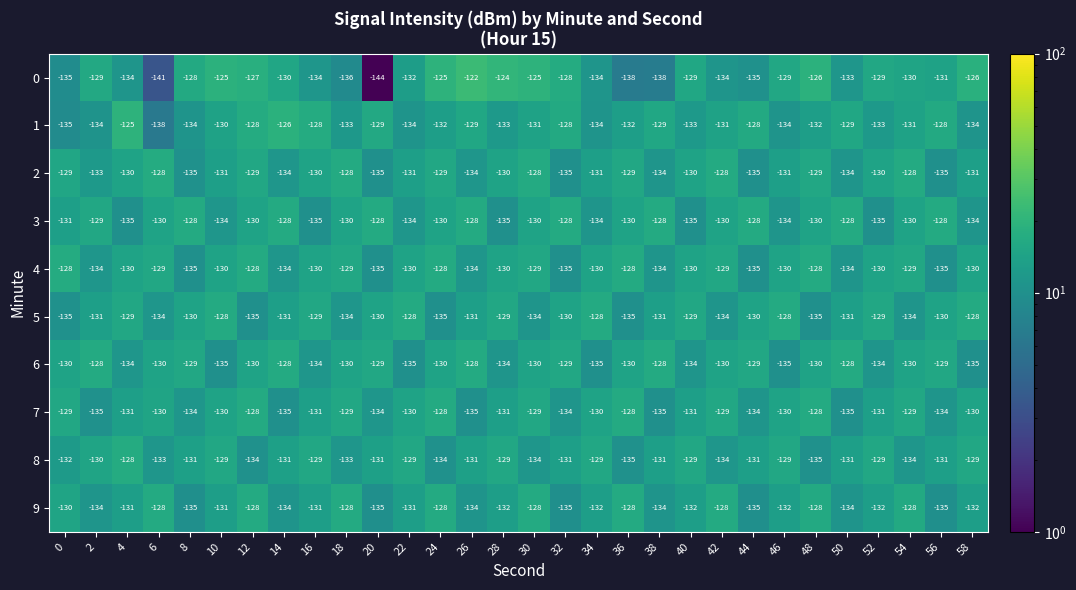

What is the total value across all series at 44?

-1320